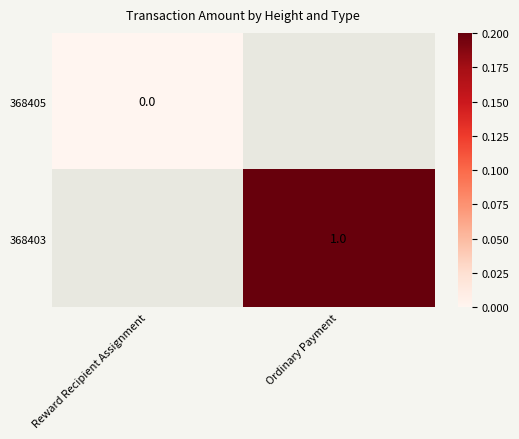

At how many categories does at least one series exceed 0?

1